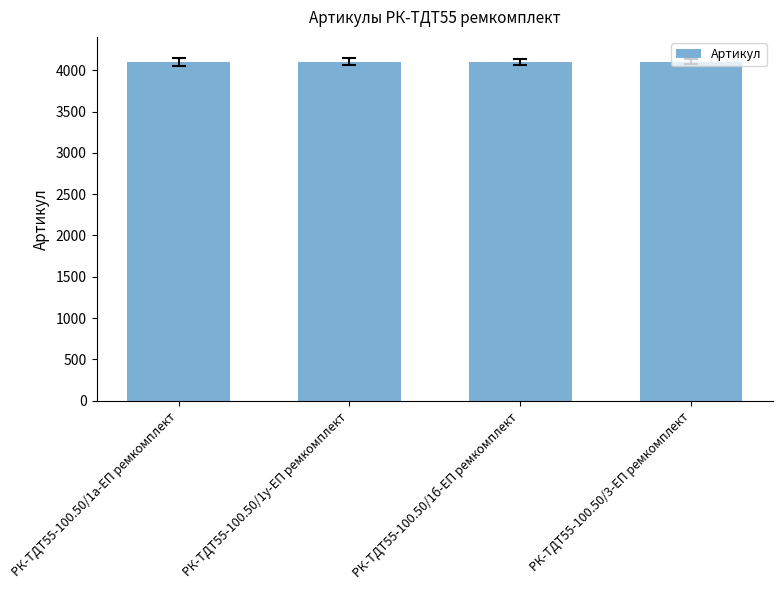

What is the minimum value shown in the chart?

4100